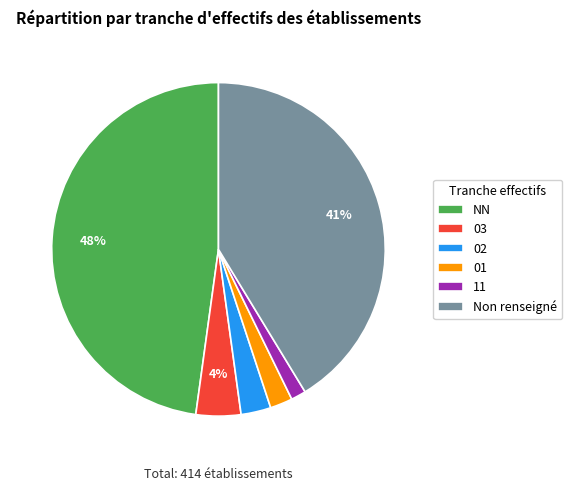

Do 03 and 02 together represent more than half of the pie?

No